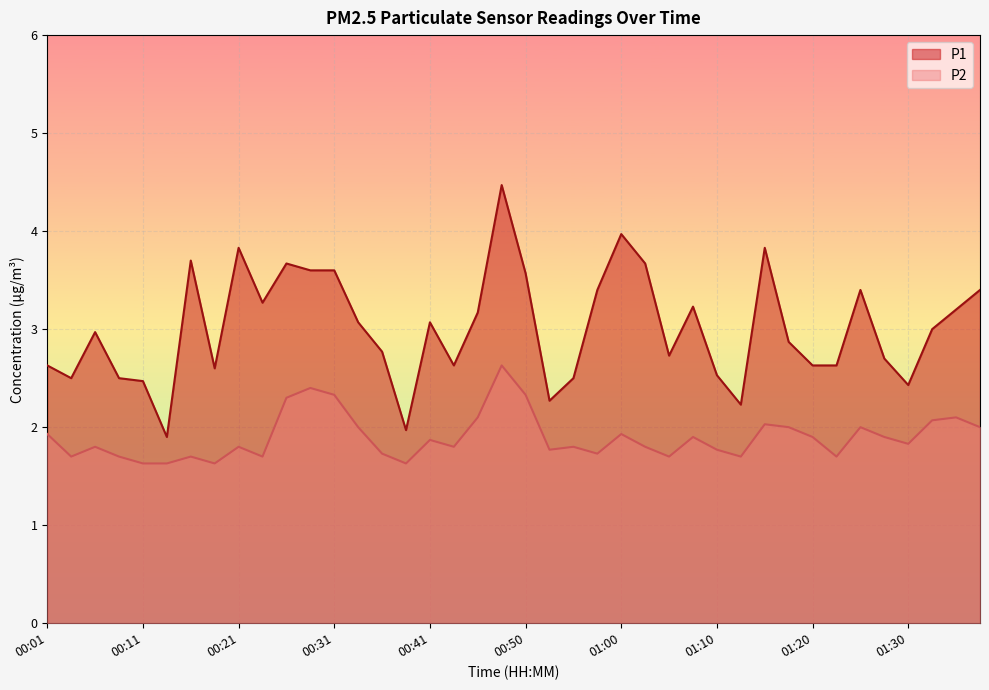

What is the sum of the P2 values at 00:38 and 00:36?

3.4